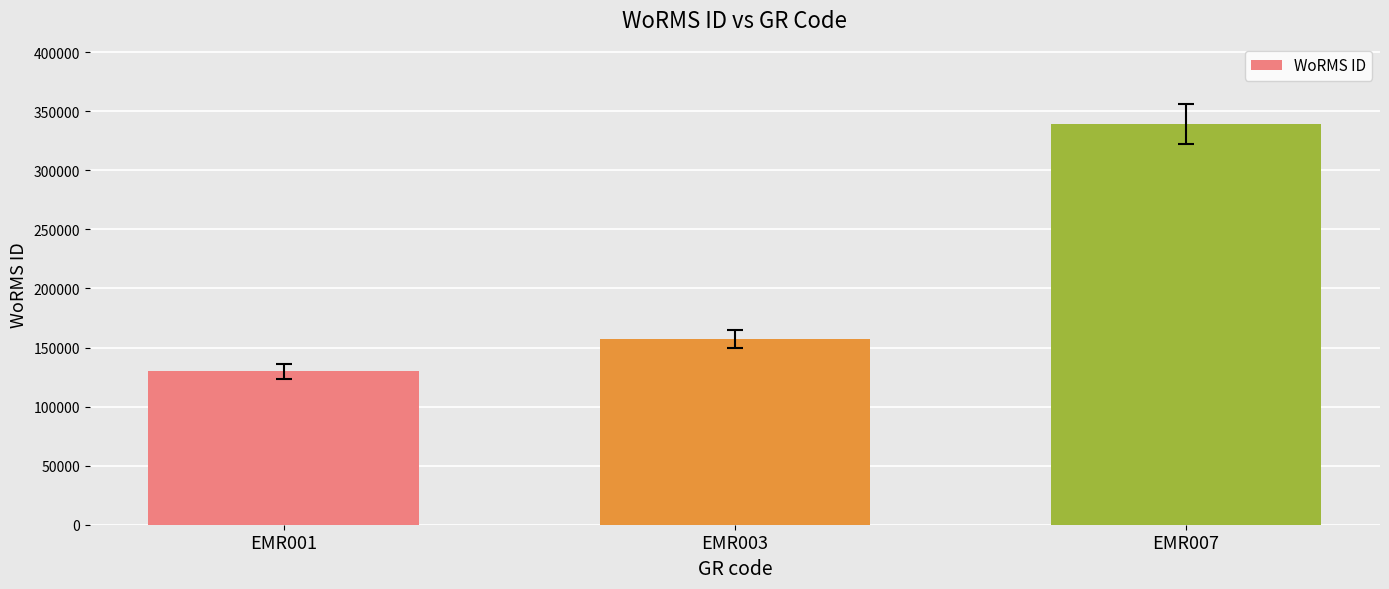

How many data points does each series have?

3